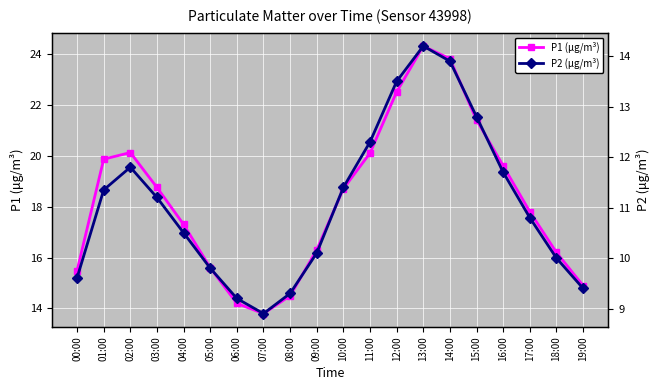

Rank the series by their average value, from lowest to highest.

P2 (μg/m³), P1 (μg/m³)